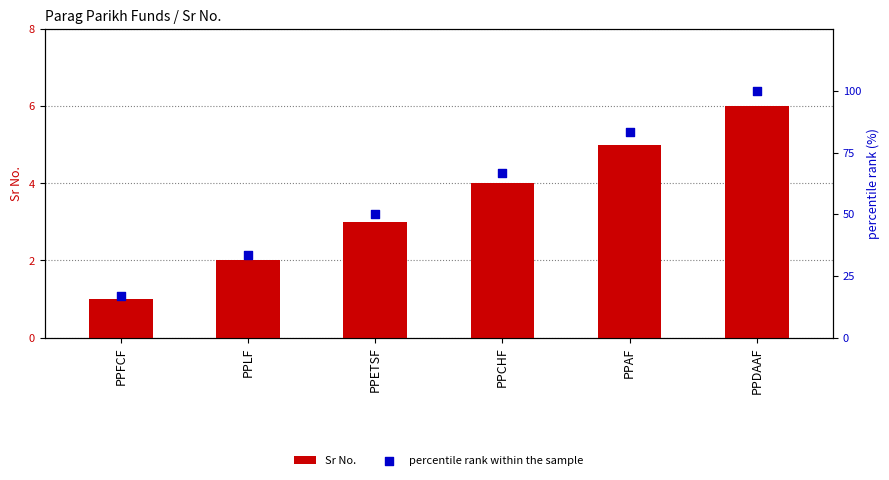

What is the total value across all series at PPDAAF?

106.0